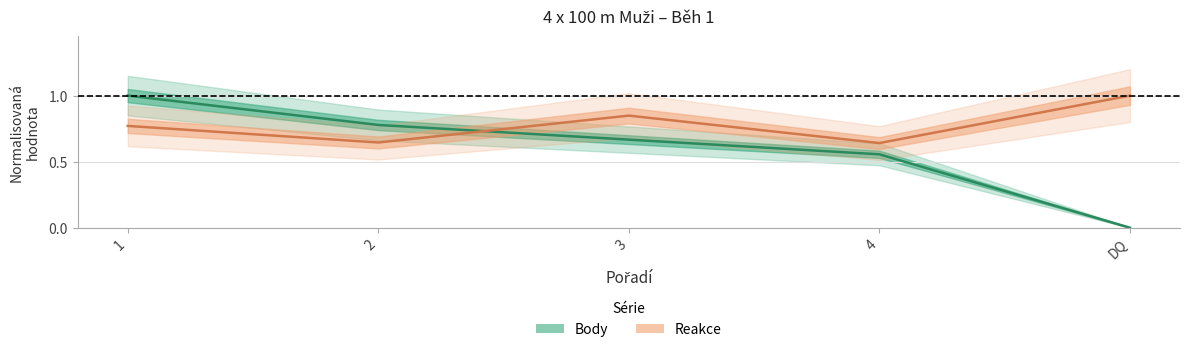

Which series has the widest spread of values?

Body